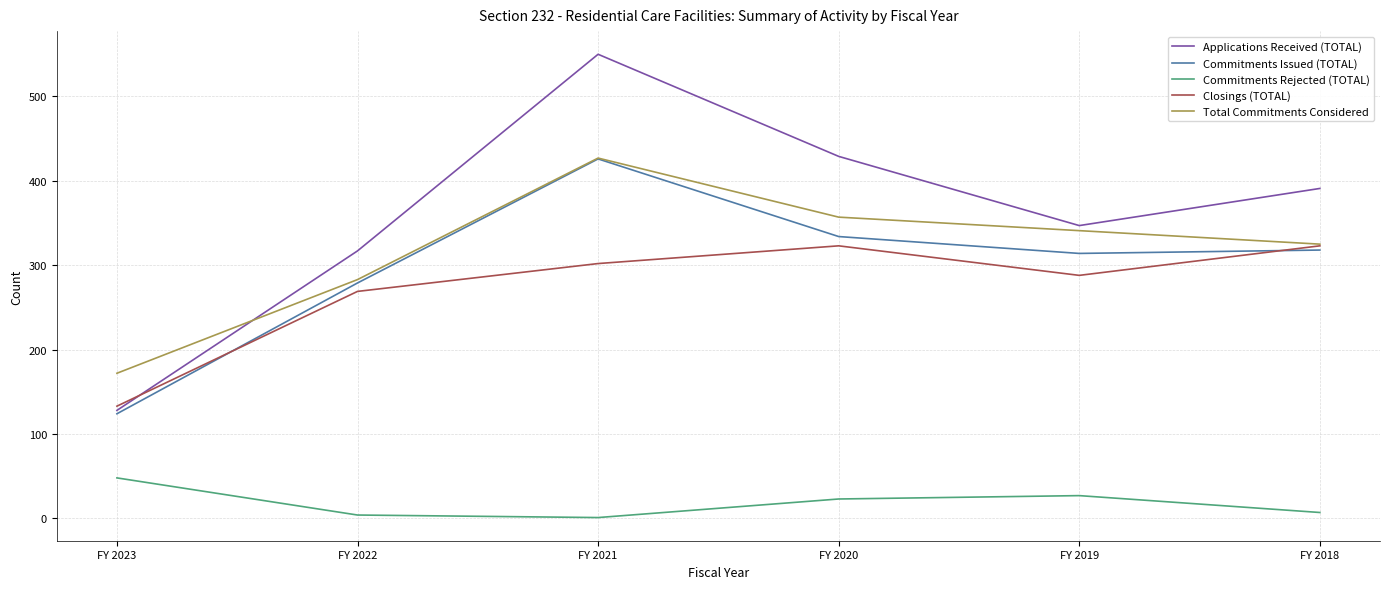

Does the chart display data point markers on the line(s)?

No